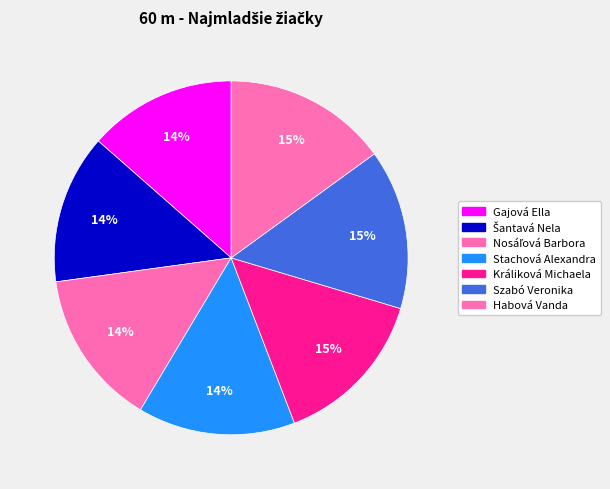

How many segments does this pie chart have?

7